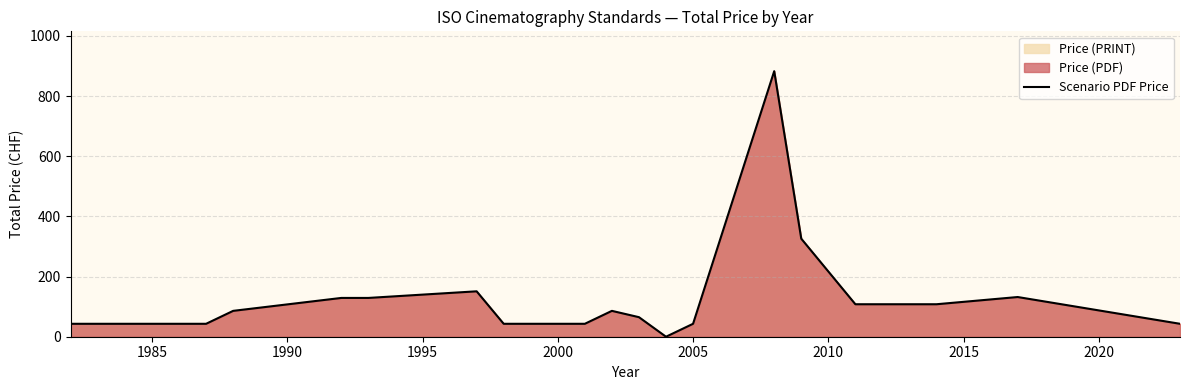

What is the difference between the maximum and minimum values?

883